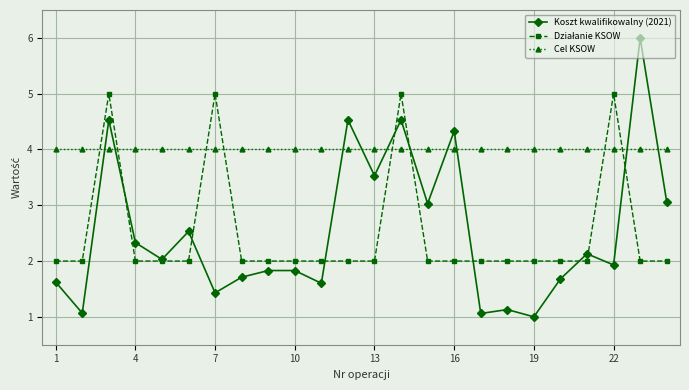

True or false: Cel KSOW and Koszt kwalifikowalny (2021) intersect in this chart.

True